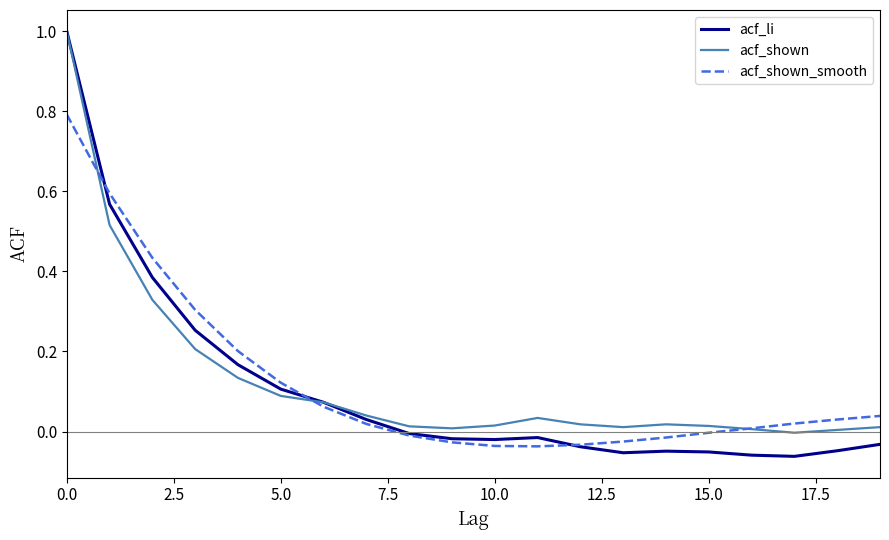

At how many categories does at least one series exceed 0?

20